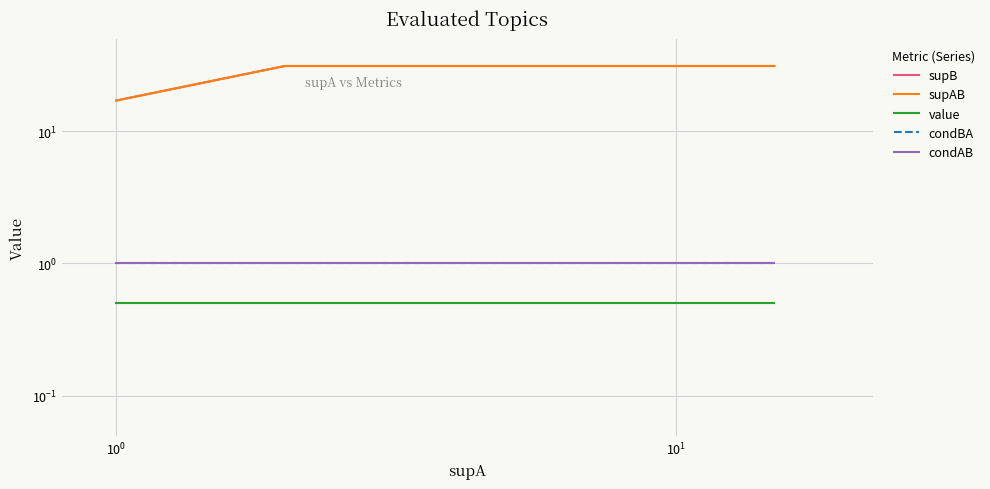

The supB series shows 31.0 at 10. True or false?

True